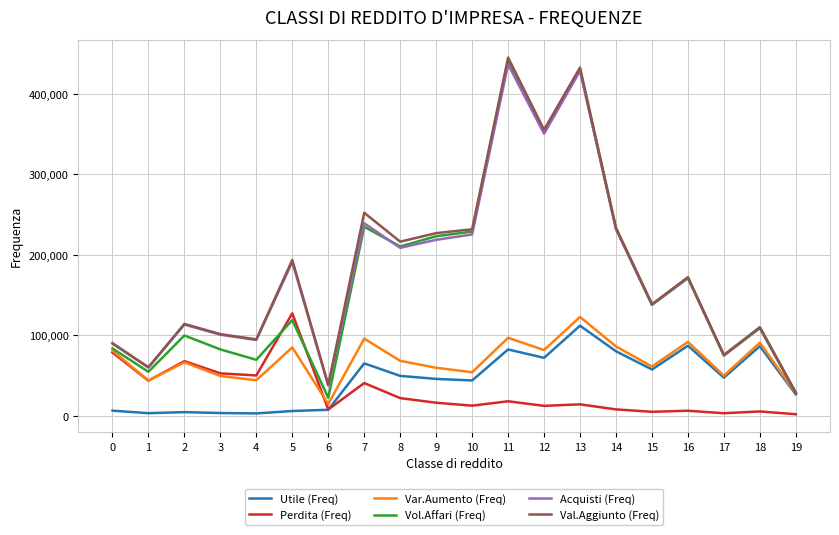

True or false: Perdita (Freq) and Val.Aggiunto (Freq) intersect in this chart.

False